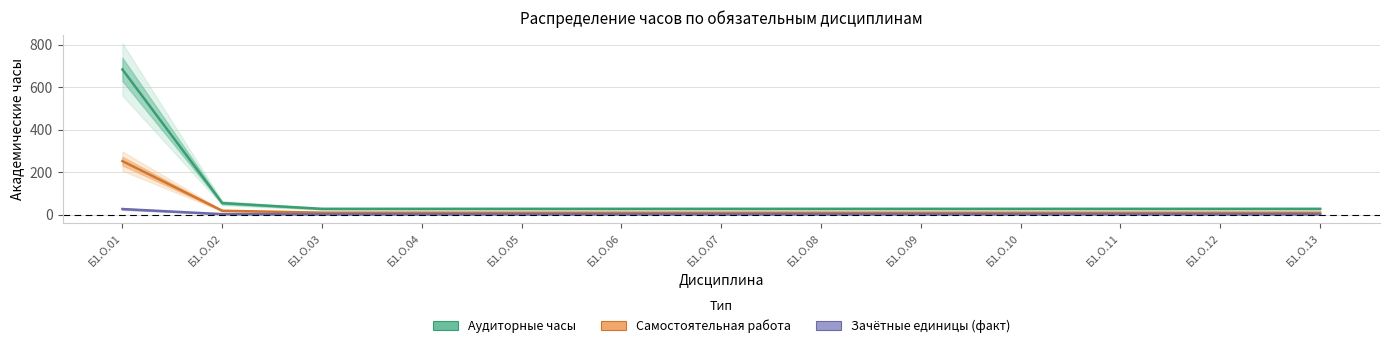

Which series changed the most between Б1.О.10 and Б1.О.13?

Аудиторные часы